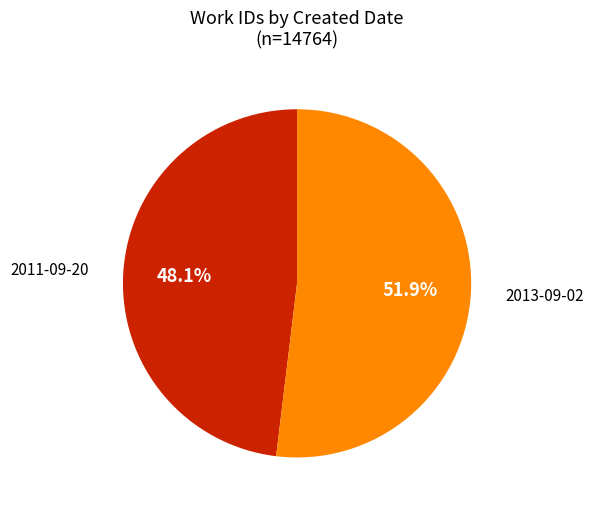

Which slice is the largest?

2013-09-02